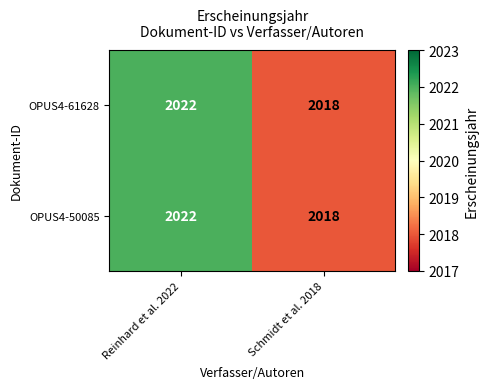

List the labels in order of OPUS4-50085 value, smallest first.

Schmidt et al. 2018, Reinhard et al. 2022